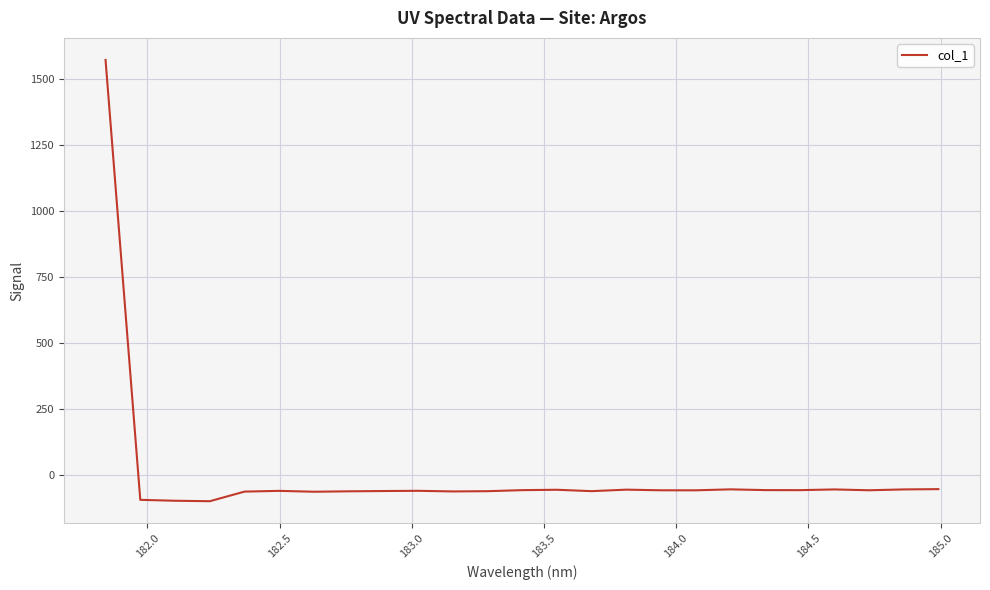

How many values are above zero?

1